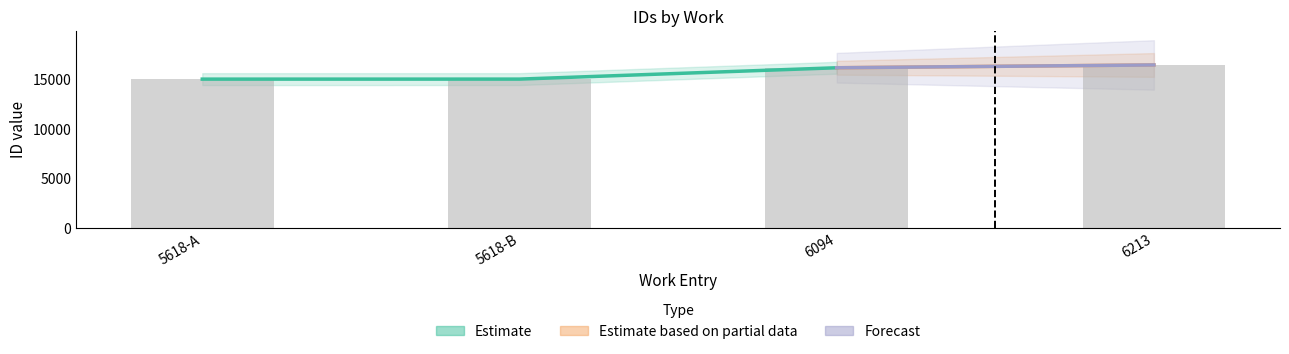

What is the difference between the maximum and minimum values?

1432